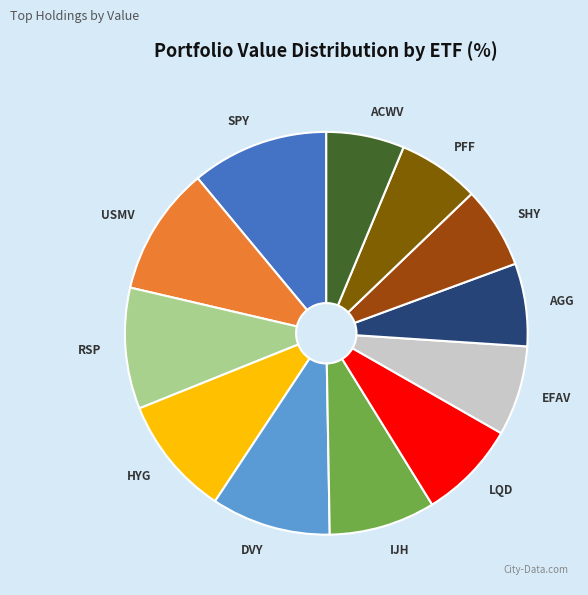

Is it true that HYG is 1% of the pie?

False